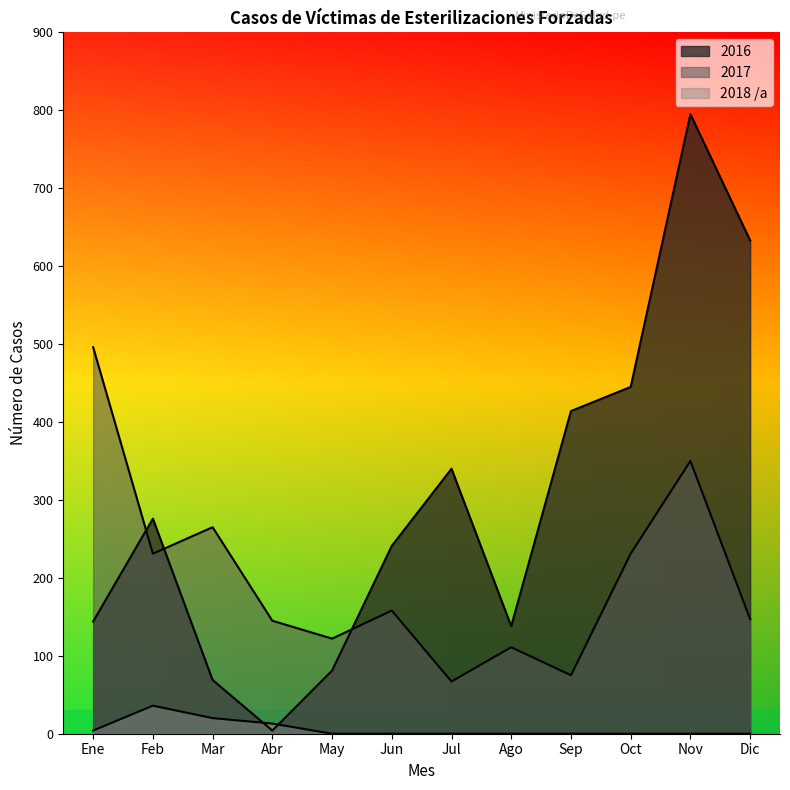

At which label is 2018 closest to 18?

Mar